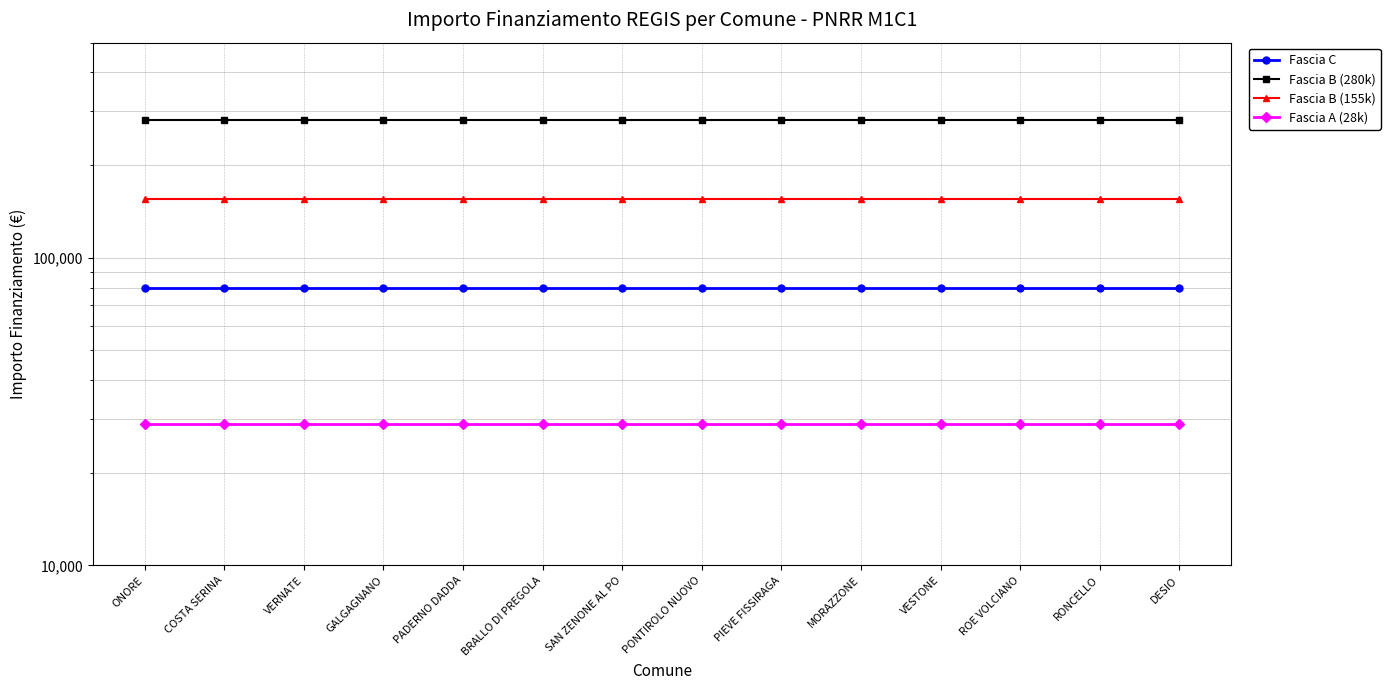

What is the sum of all Fascia A (28k) values?

404628